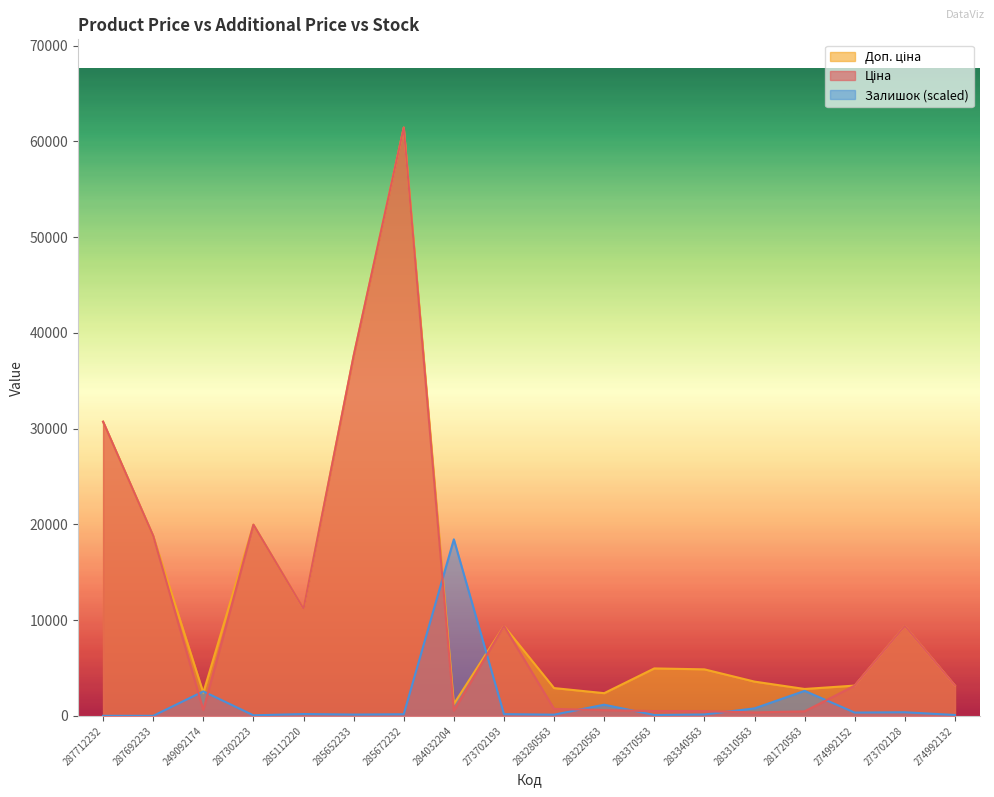

What is the value of the Доп. ціна point at the 6th from the left?

37593.6